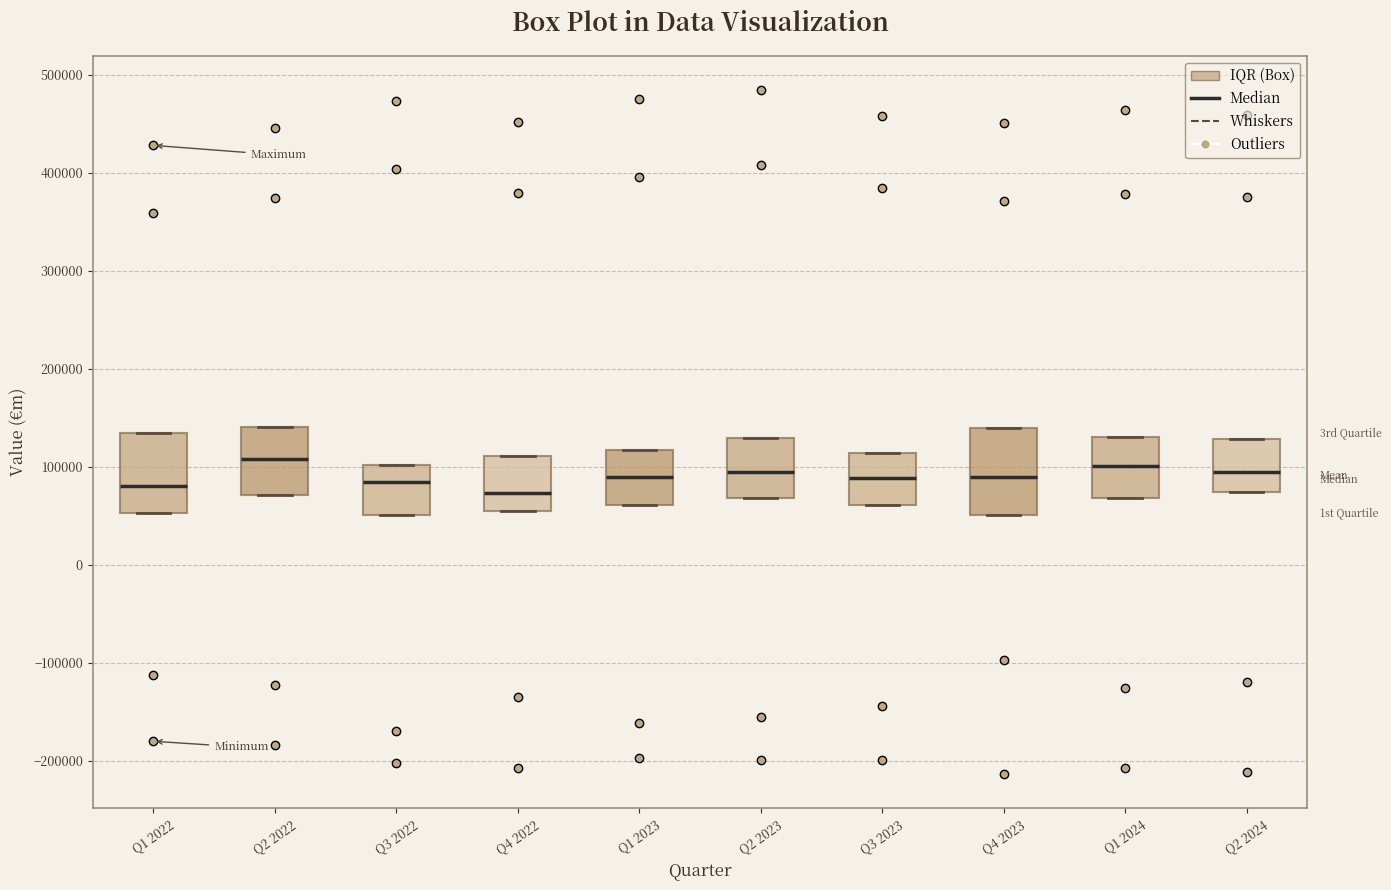

Reading left to right, read every box against the y-axis: the position of its median line, the range the box covers, and the ends of its whiskers. The values are not printed on the chart, so give them approximately, as read against the axis.

Q1 2022: median 80000, box 50000 to 130000, whiskers 50000 to 130000
Q2 2022: median 110000, box 70000 to 140000, whiskers 70000 to 140000
Q3 2022: median 80000, box 50000 to 100000, whiskers 50000 to 100000
Q4 2022: median 70000, box 50000 to 110000, whiskers 50000 to 110000
Q1 2023: median 90000, box 60000 to 120000, whiskers 60000 to 120000
Q2 2023: median 90000, box 70000 to 130000, whiskers 70000 to 130000
Q3 2023: median 90000, box 60000 to 110000, whiskers 60000 to 110000
Q4 2023: median 90000, box 50000 to 140000, whiskers 50000 to 140000
Q1 2024: median 100000, box 70000 to 130000, whiskers 70000 to 130000
Q2 2024: median 90000, box 70000 to 130000, whiskers 70000 to 130000